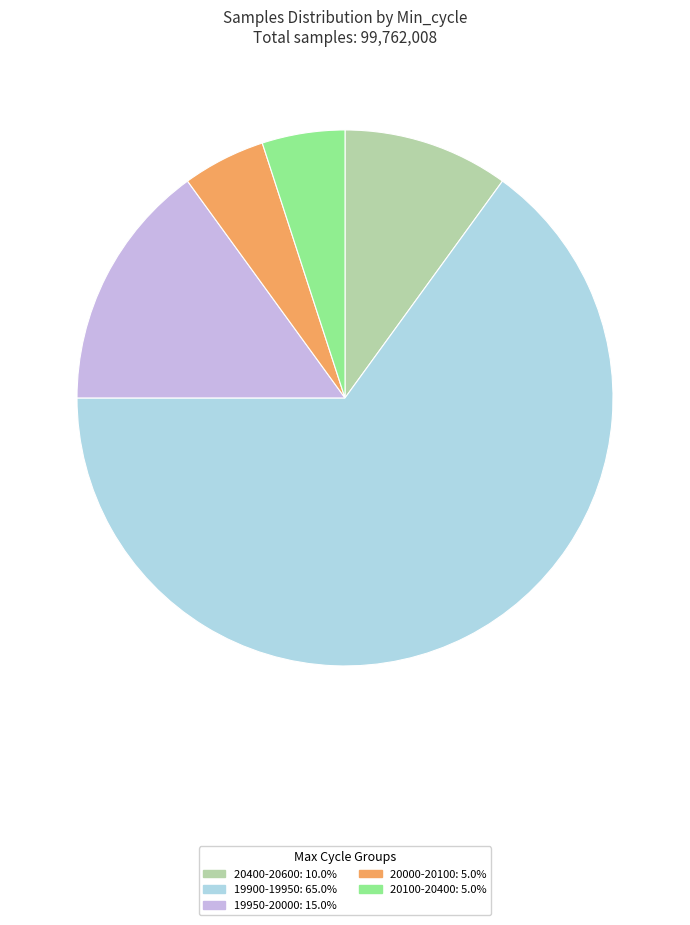

Is there any slice that represents more than half of the pie?

Yes